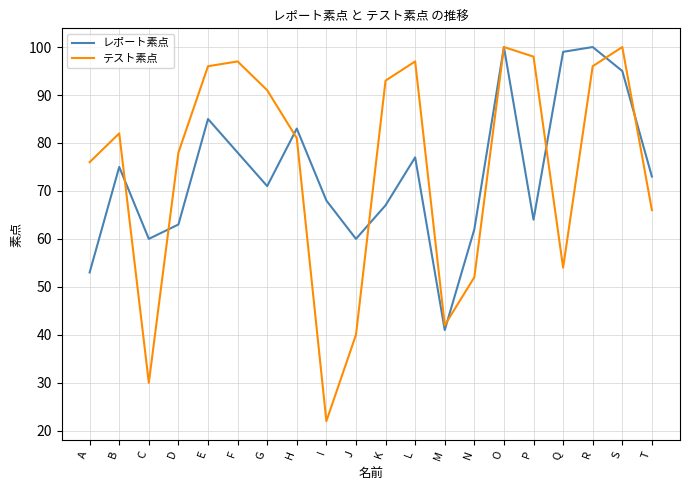

In レポート素点, how many points are higher than both neighbors (excluding endpoints)?

6